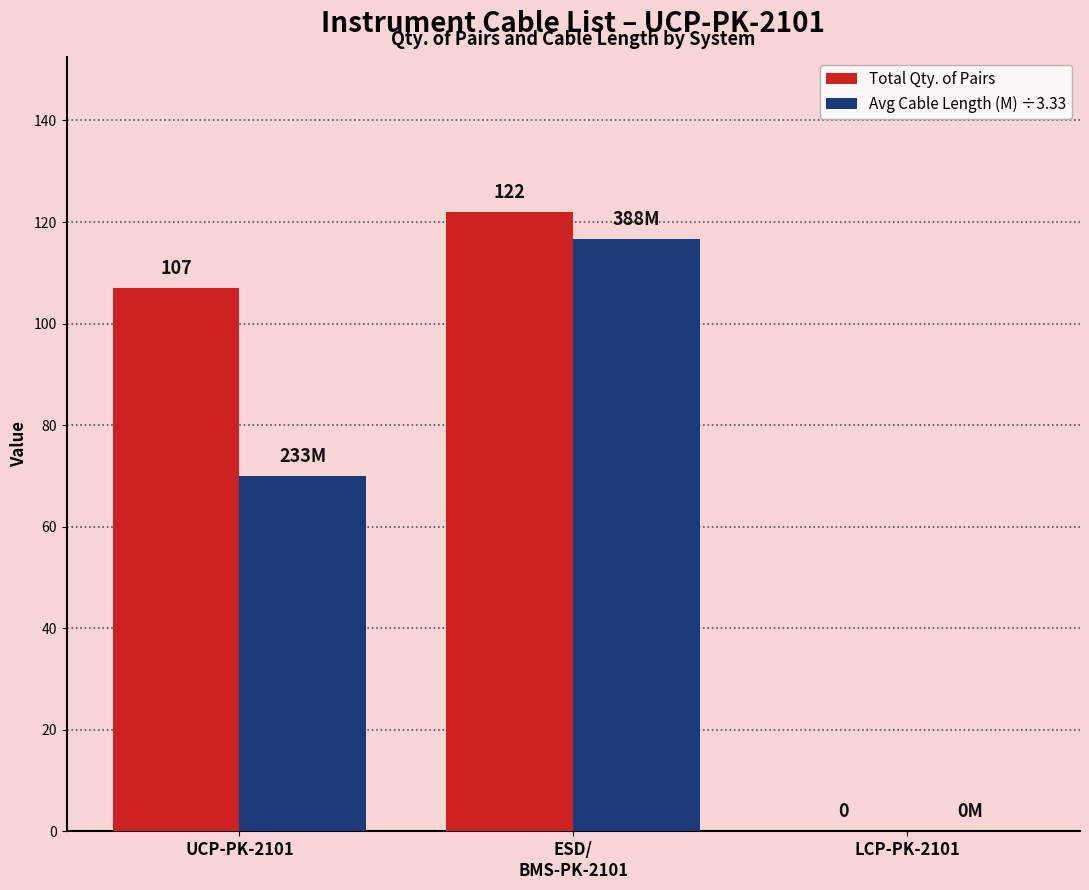

The value of Total Qty. of Pairs at LCP-PK-2101 is 0.0. True or false?

True